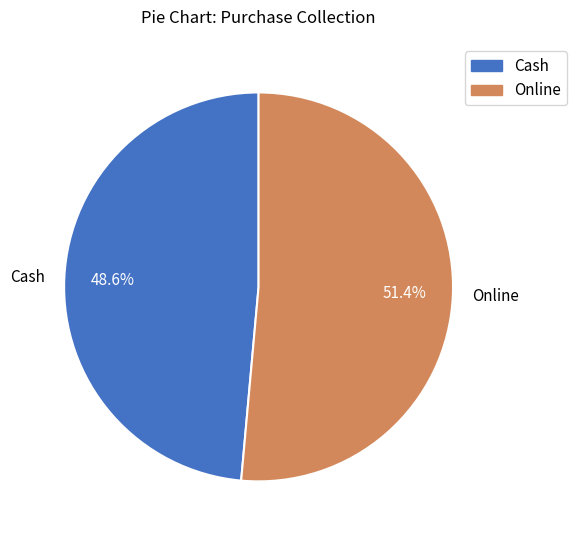

What percentage is the Online slice, to the nearest percent?

51%